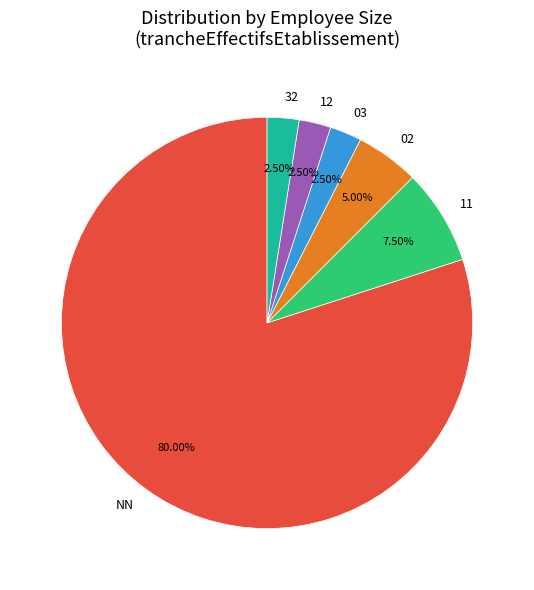

Is there a majority slice in this chart?

Yes